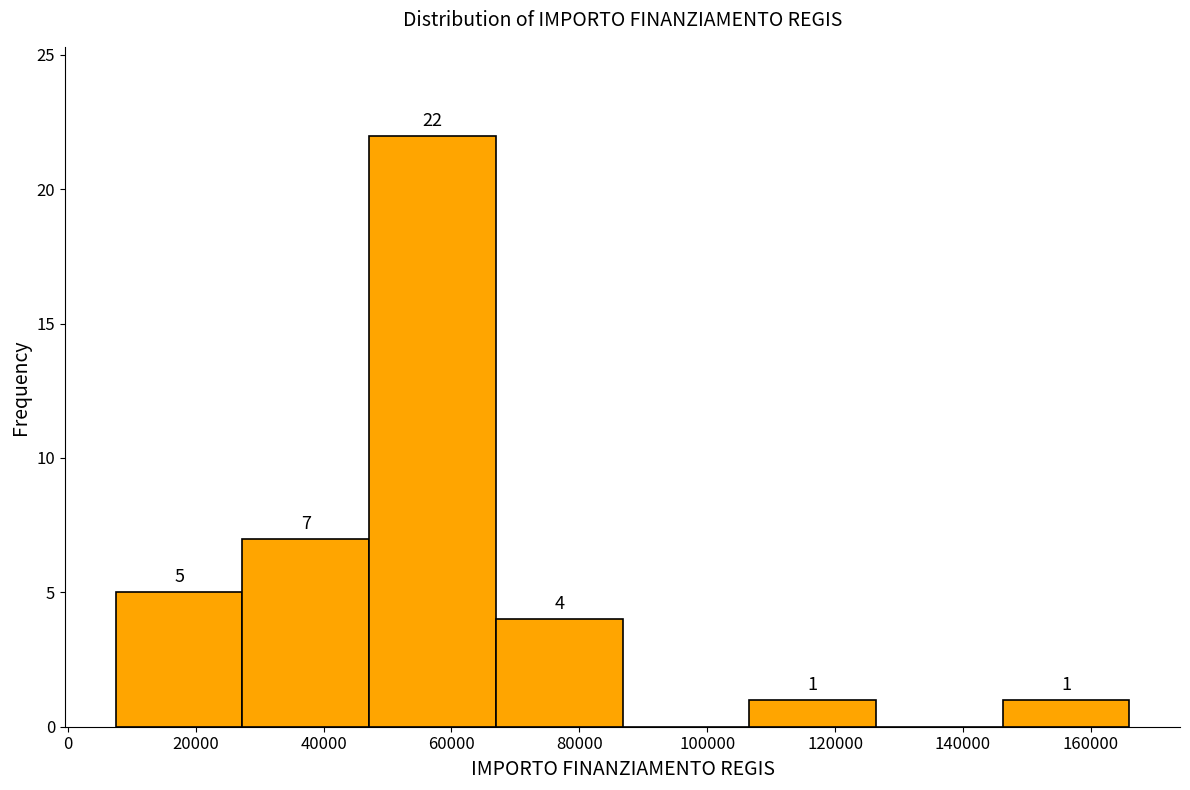

Over which range of the x-axis is the bar tallest?

48000 to 66000